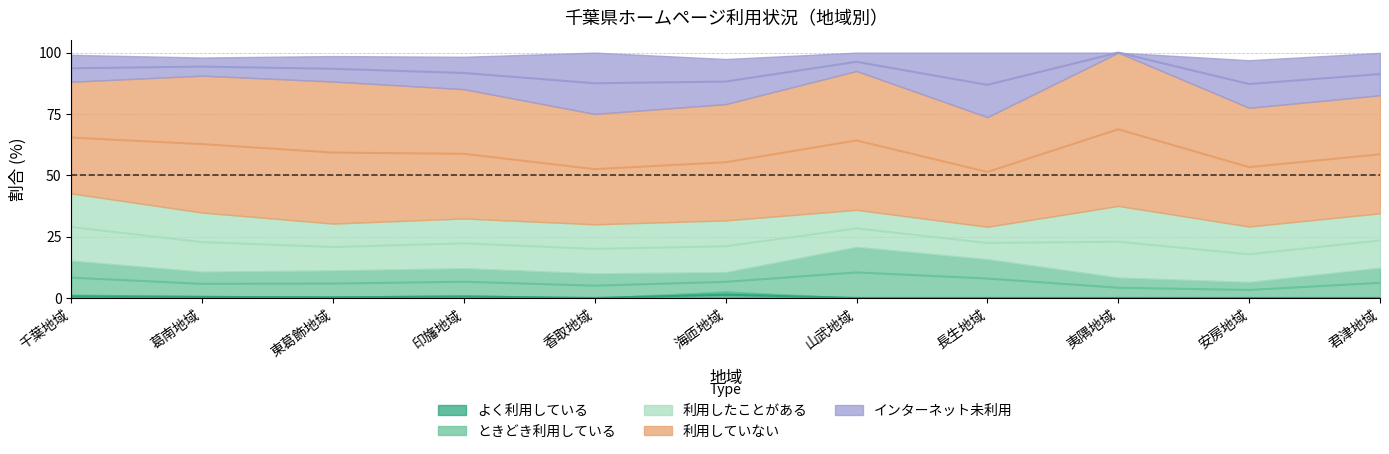

Reading left to right, extract all data points from this chart.

よく利用している: 1.3	0.8	0.5	1.1	0.0	2.6	0.0	0.0	0.0	0.0	0.0
ときどき利用している: 13.9	9.9	10.7	11.0	10.0	7.9	20.8	15.8	8.3	6.5	12.3
利用したことがある: 27.4	24.1	19.1	20.3	20.0	21.1	15.1	13.2	29.2	22.6	22.2
利用していない: 45.5	55.8	57.9	52.7	45.0	47.4	56.6	44.7	62.5	48.4	48.1
インターネット未利用: 11.0	7.4	10.4	13.2	25.0	18.4	7.5	26.3	0.0	19.4	17.3